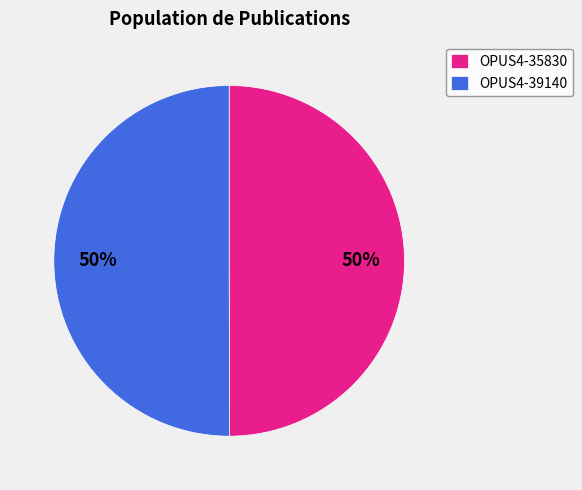

True or false: OPUS4-39140 accounts for 45% of the total.

False